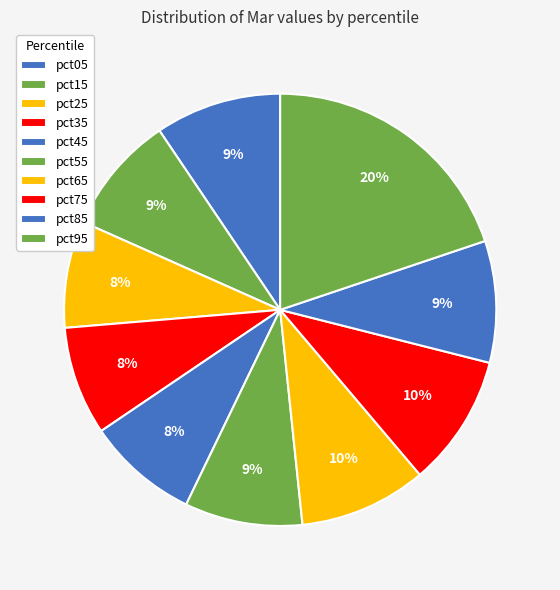

How many slices are in this pie chart?

10